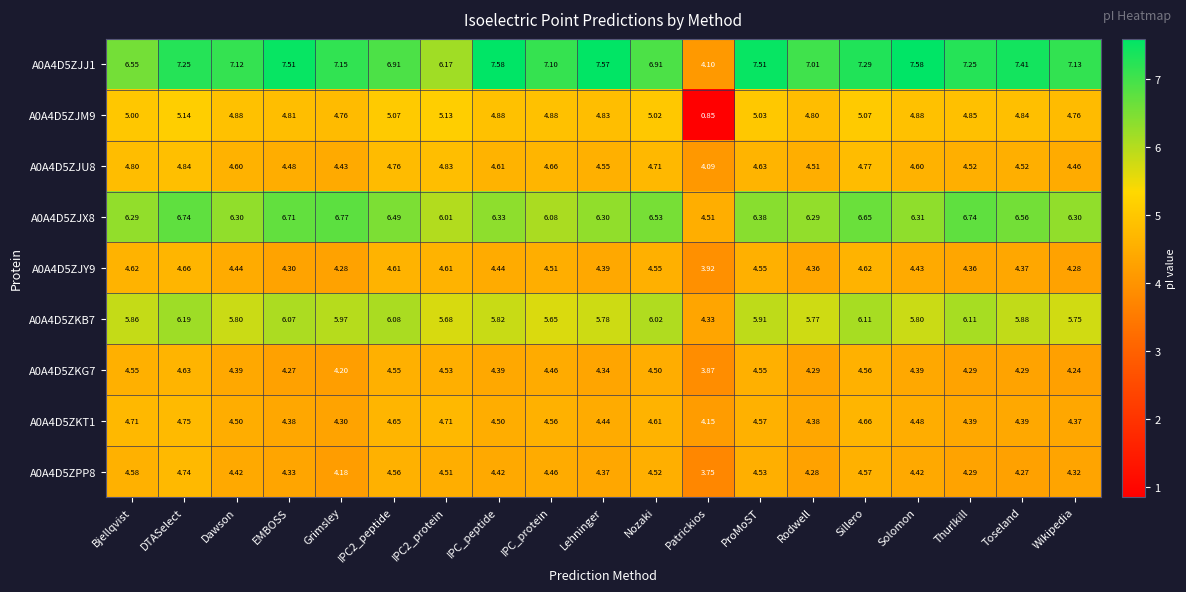

Where is A0A4D5ZKG7 nearest to the value 4?

Patrickios